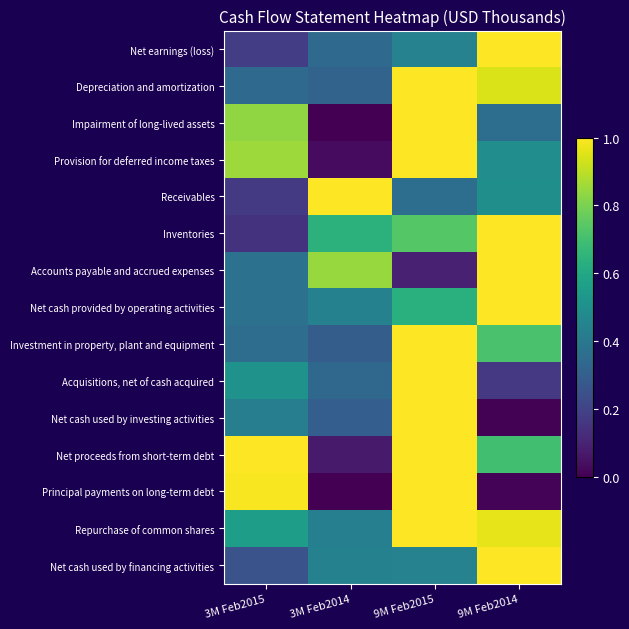

Reading right to left, extract all data points from this chart.

Net earnings (loss): 9M Feb2014=1.0	9M Feb2015=0.4	3M Feb2014=0.3	3M Feb2015=0.2
Depreciation and amortization: 9M Feb2014=0.9	9M Feb2015=1.0	3M Feb2014=0.3	3M Feb2015=0.3
Impairment of long-lived assets: 9M Feb2014=0.4	9M Feb2015=1.0	3M Feb2014=0.0	3M Feb2015=0.8
Provision for deferred income taxes: 9M Feb2014=0.5	9M Feb2015=1.0	3M Feb2014=0.0	3M Feb2015=0.9
Receivables: 9M Feb2014=0.5	9M Feb2015=0.4	3M Feb2014=1.0	3M Feb2015=0.2
Inventories: 9M Feb2014=1.0	9M Feb2015=0.7	3M Feb2014=0.6	3M Feb2015=0.1
Accounts payable and accrued expenses: 9M Feb2014=1.0	9M Feb2015=0.1	3M Feb2014=0.8	3M Feb2015=0.4
Net cash provided by operating activities: 9M Feb2014=1.0	9M Feb2015=0.6	3M Feb2014=0.4	3M Feb2015=0.4
Investment in property, plant and equipment: 9M Feb2014=0.7	9M Feb2015=1.0	3M Feb2014=0.3	3M Feb2015=0.4
Acquisitions, net of cash acquired: 9M Feb2014=0.2	9M Feb2015=1.0	3M Feb2014=0.3	3M Feb2015=0.5
Net cash used by investing activities: 9M Feb2014=0.0	9M Feb2015=1.0	3M Feb2014=0.3	3M Feb2015=0.4
Net proceeds from short-term debt: 9M Feb2014=0.7	9M Feb2015=1.0	3M Feb2014=0.1	3M Feb2015=1.0
Principal payments on long-term debt: 9M Feb2014=0.0	9M Feb2015=1.0	3M Feb2014=0.0	3M Feb2015=1.0
Repurchase of common shares: 9M Feb2014=1.0	9M Feb2015=1.0	3M Feb2014=0.4	3M Feb2015=0.6
Net cash used by financing activities: 9M Feb2014=1.0	9M Feb2015=0.4	3M Feb2014=0.4	3M Feb2015=0.3